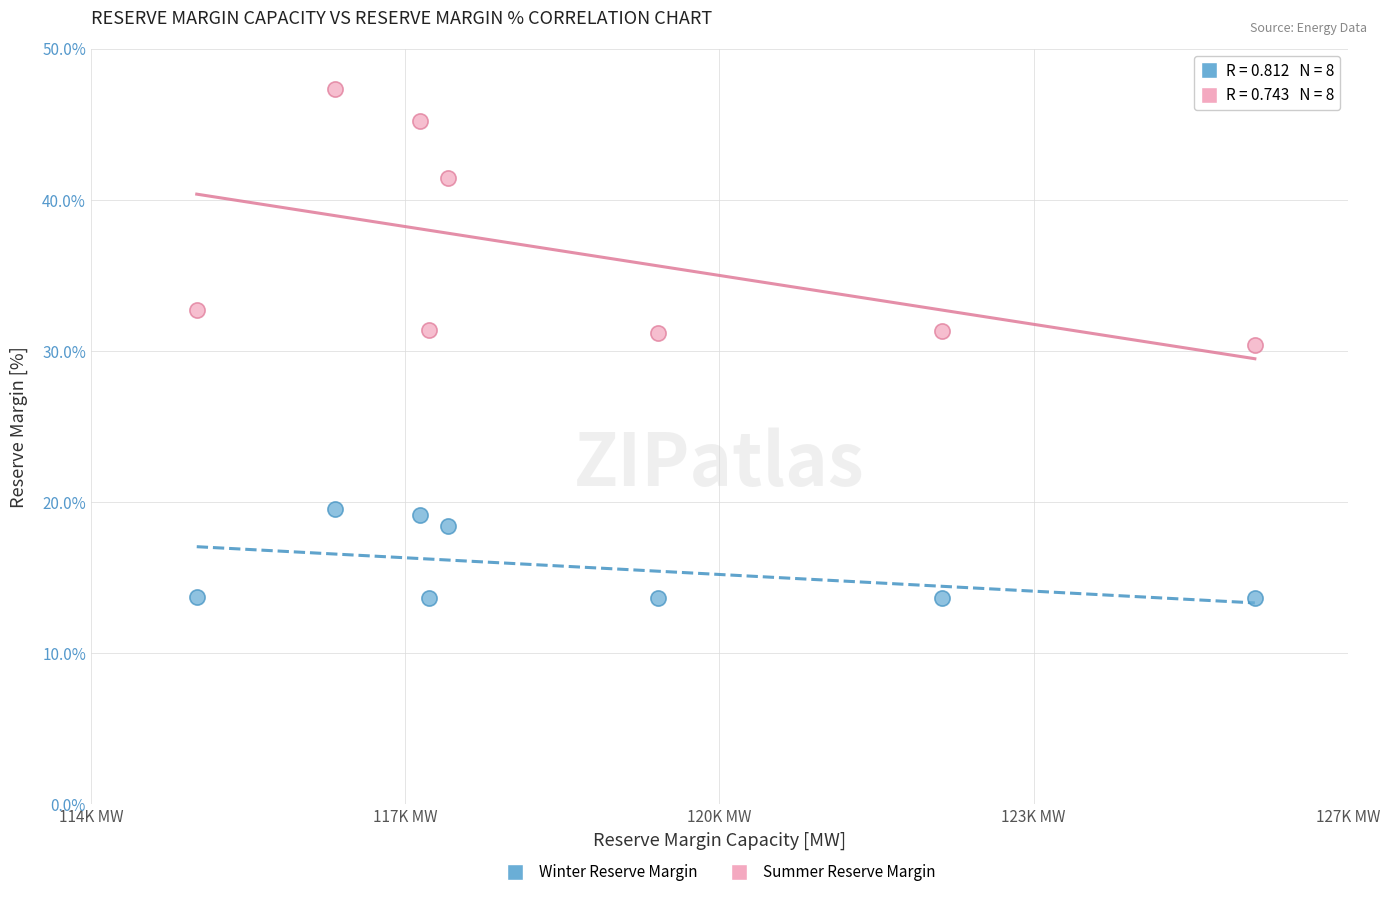

Across all data points, what is the range of X values (max minus min)?

10943.6